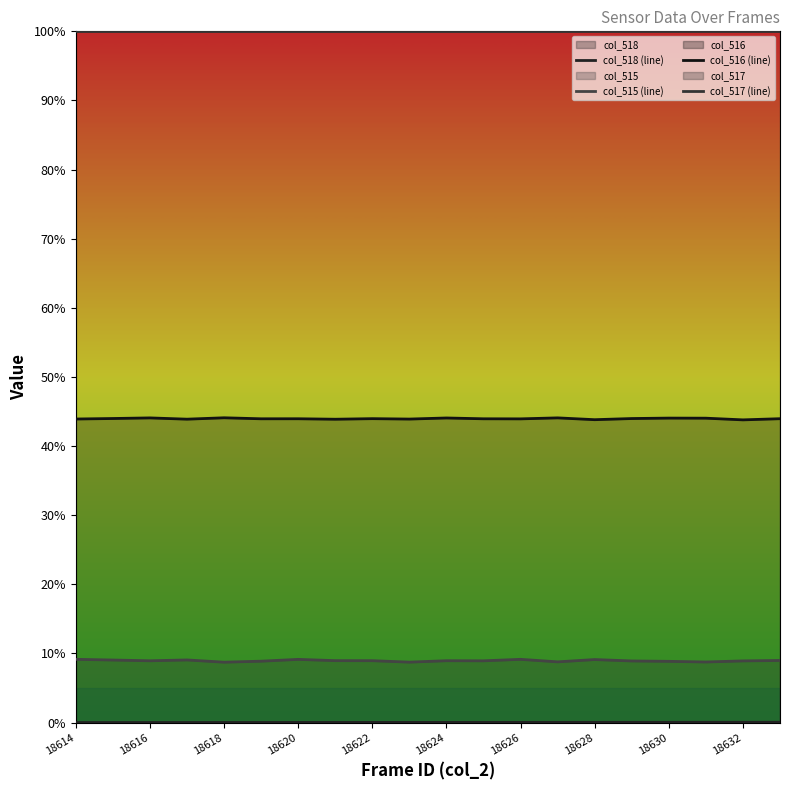

What is the sum of the col_517 (line) values at 18630 and 18624?

200.0